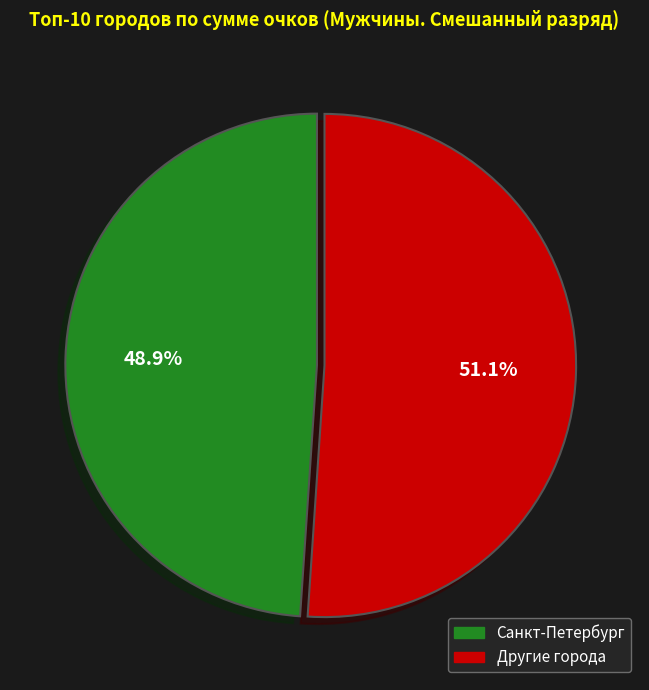

Which slice is the smallest?

Санкт-Петербург